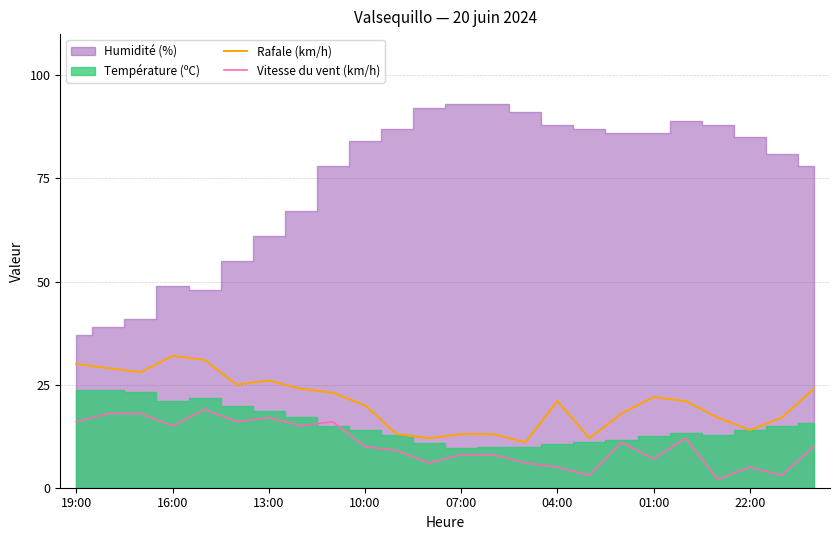

True or false: Vitesse du vent (km/h) has a value of 5 at 22:00.

True